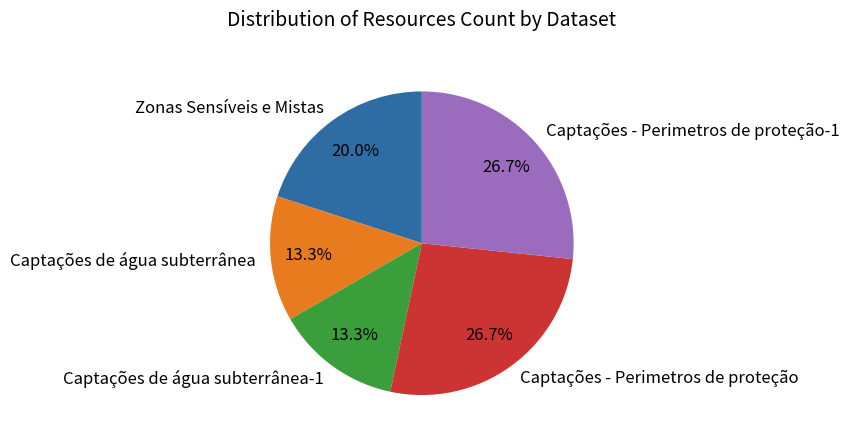

To the nearest percent, what is the difference between the Captações - Perimetros de proteção-1 and Captações de água subterrânea slice percentages?

13%